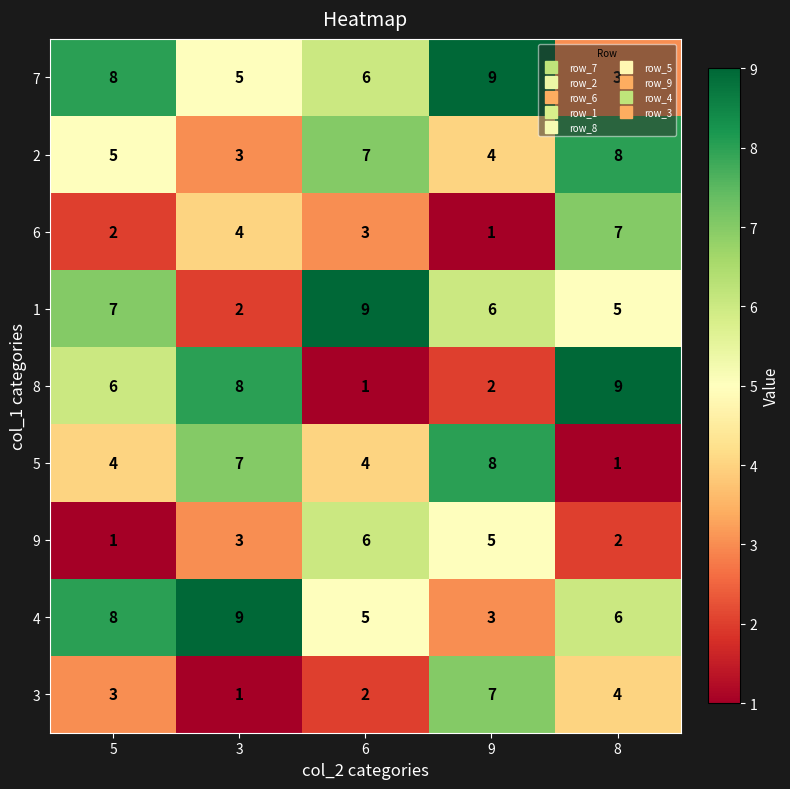

How many categories are shown in the chart?

5